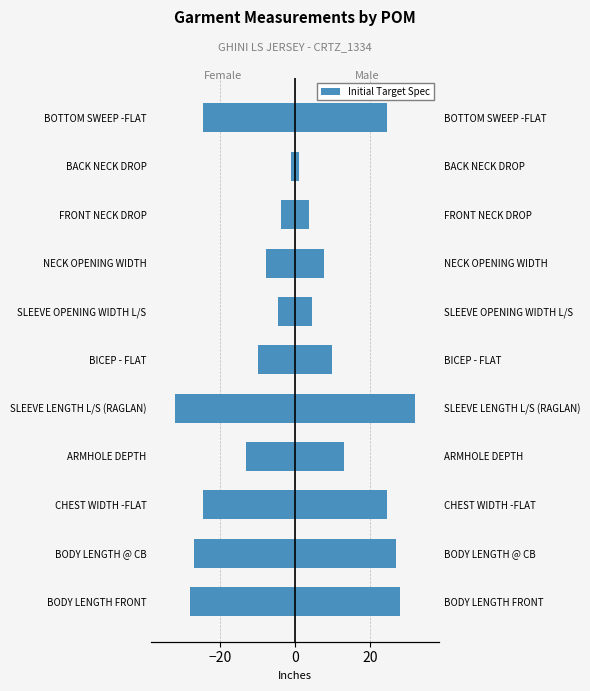

Rank the series by their average value, from lowest to highest.

Female, Male